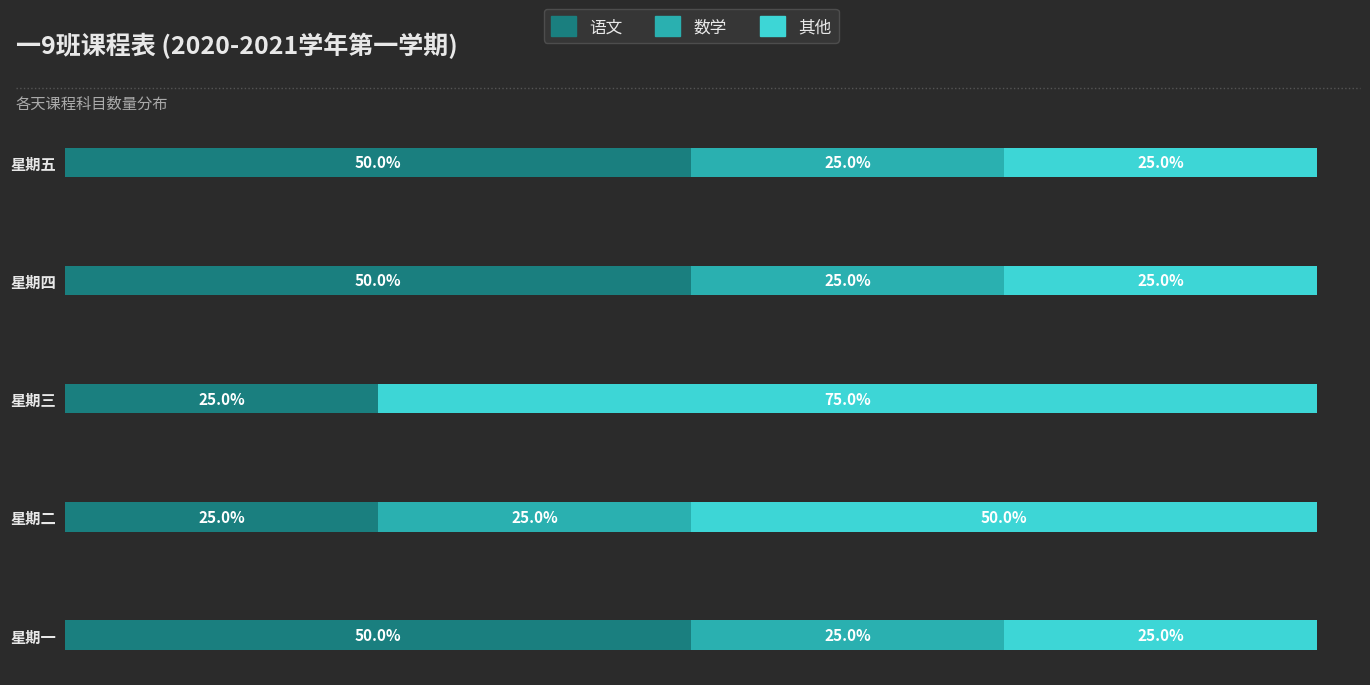

What is the difference between the second highest and second lowest values in the 其他 series?

1